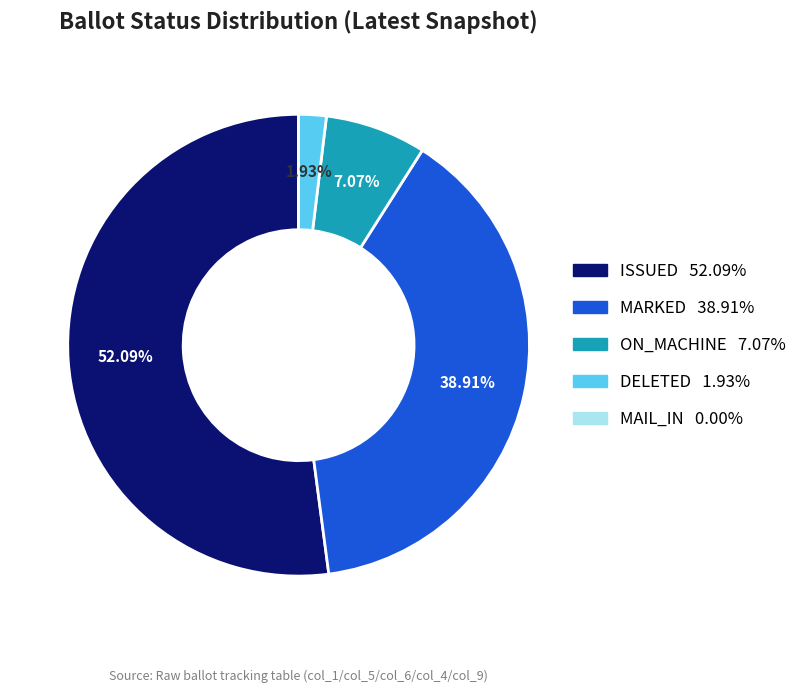

Which has a higher value, MARKED or ISSUED?

ISSUED